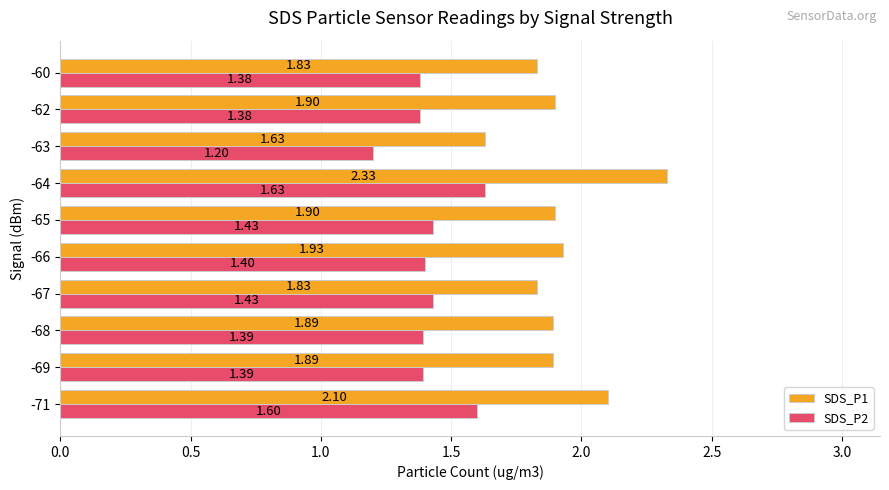

What is the sum of all SDS_P2 values?

14.2